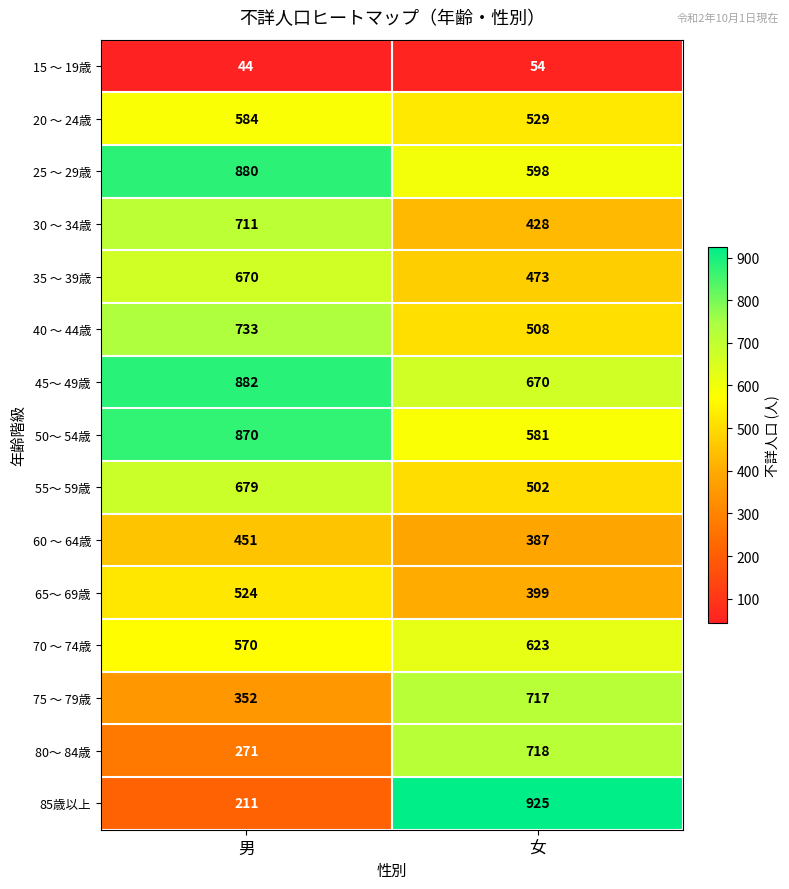

What is the maximum value shown in the chart?

925